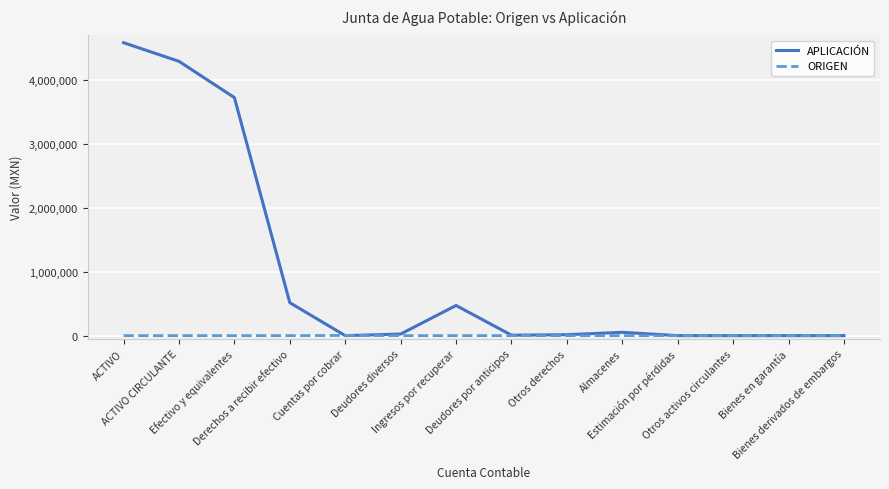

Which series has the widest spread of values?

APLICACIÓN